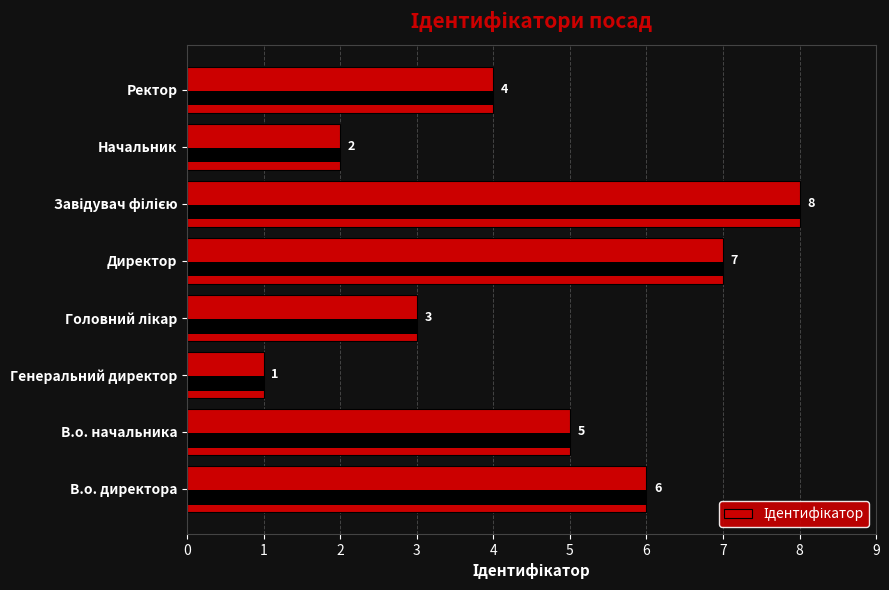

What is the smallest value displayed?

1